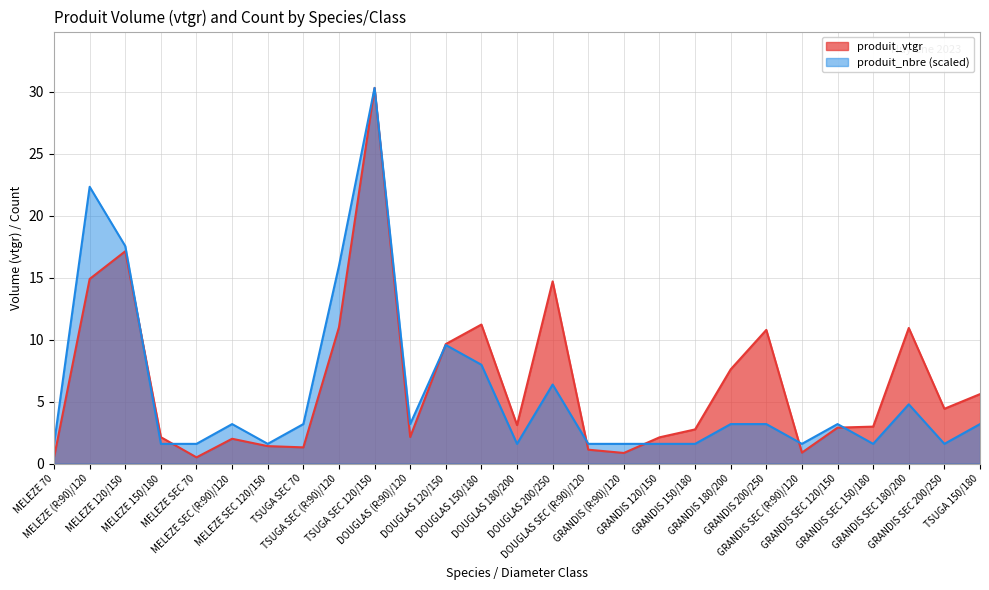

Where is the first local minimum for produit_nbre?

MELEZE SEC 120/150